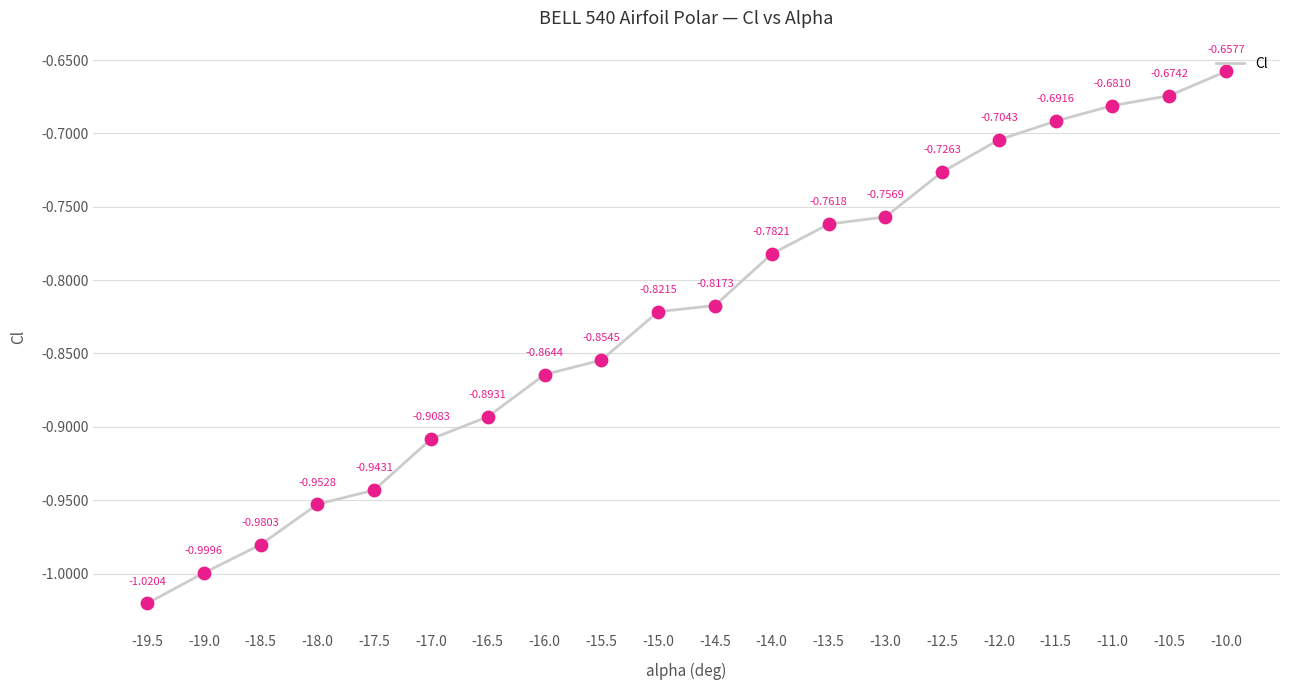

What is the change in value from -15.0 to -12.0?

+0.1